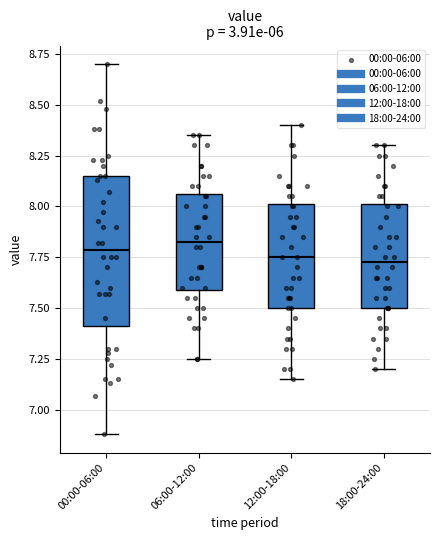

Reading left to right, read every box against the y-axis: the position of its median line, the range the box covers, and the ends of its whiskers. The values are not printed on the chart, so give them approximately, as read against the axis.

00:00-06:00: median 7.80, box 7.40 to 8.15, whiskers 6.90 to 8.70
06:00-12:00: median 7.85, box 7.60 to 8.05, whiskers 7.25 to 8.35
12:00-18:00: median 7.75, box 7.50 to 8.00, whiskers 7.15 to 8.40
18:00-24:00: median 7.75, box 7.50 to 8.00, whiskers 7.20 to 8.30